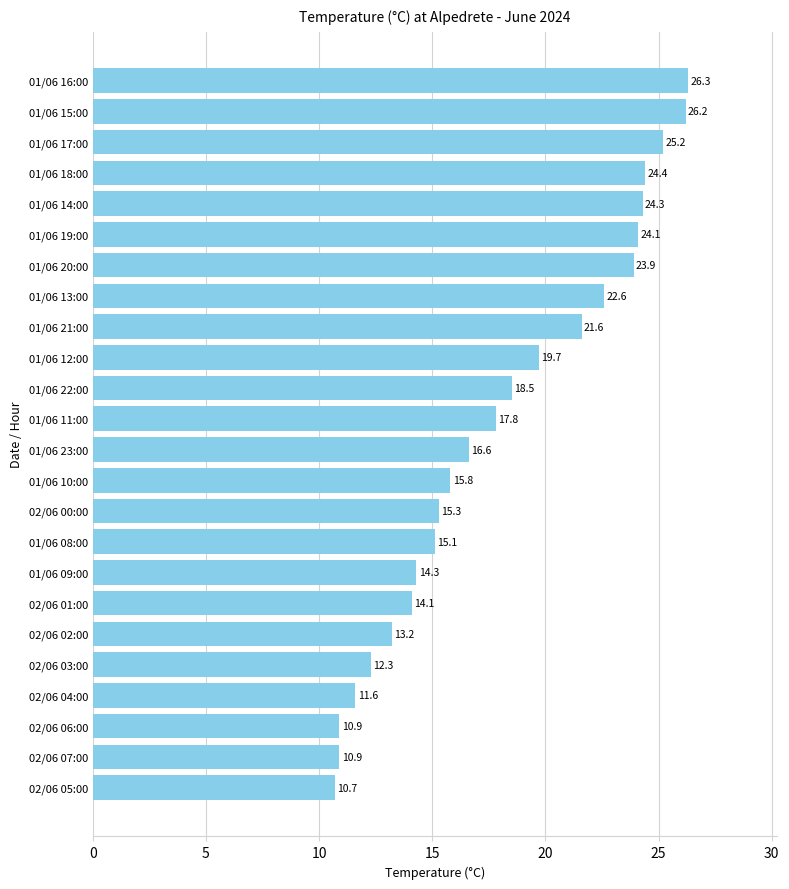

What is the difference between the maximum and second lowest values?

15.4